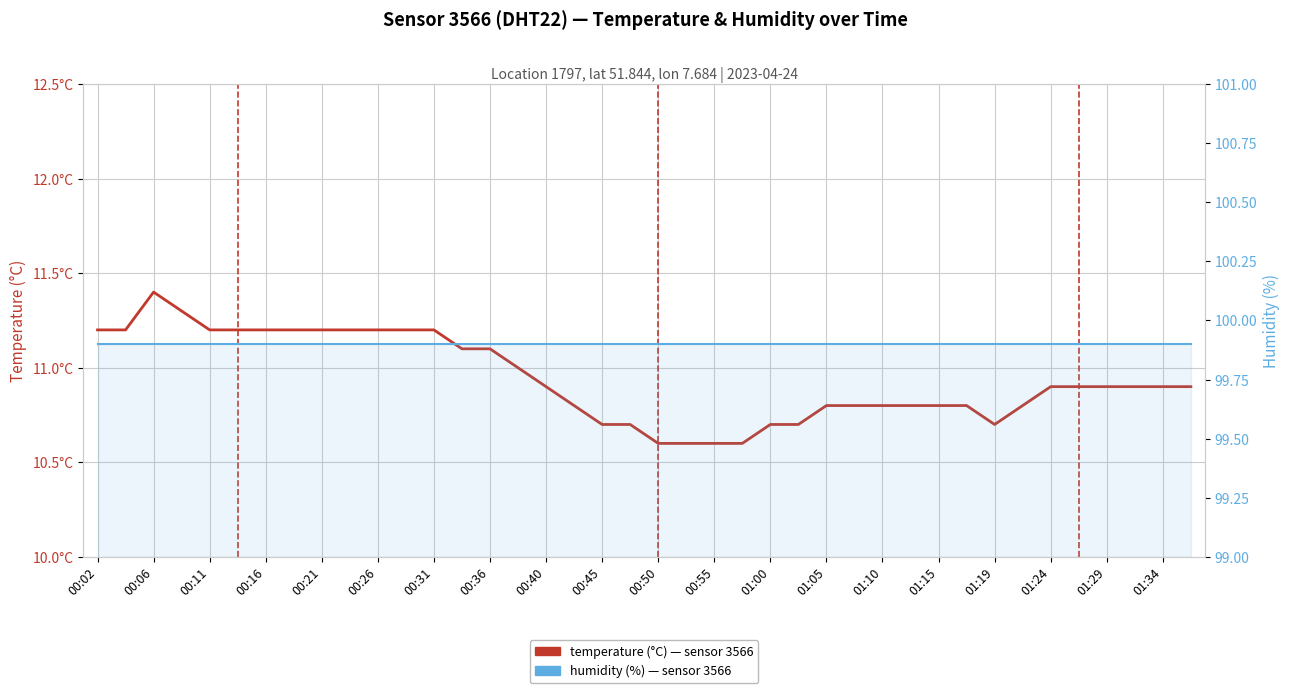

How many temperature values are between 10 and 11?

25